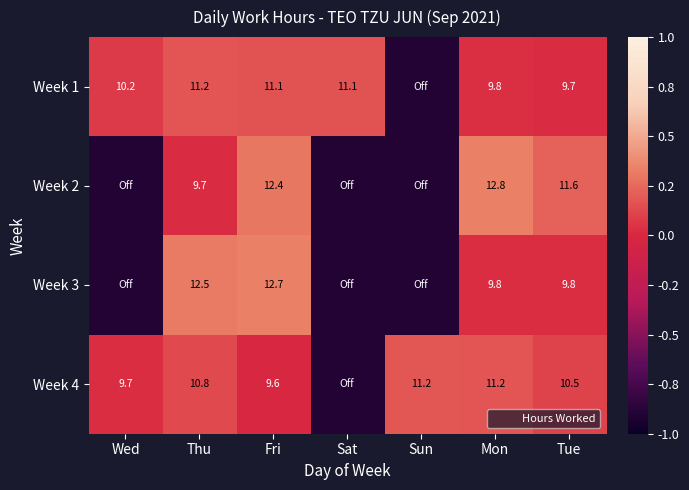

True or false: Week 2 has a value of -1.4 at Sun.

False